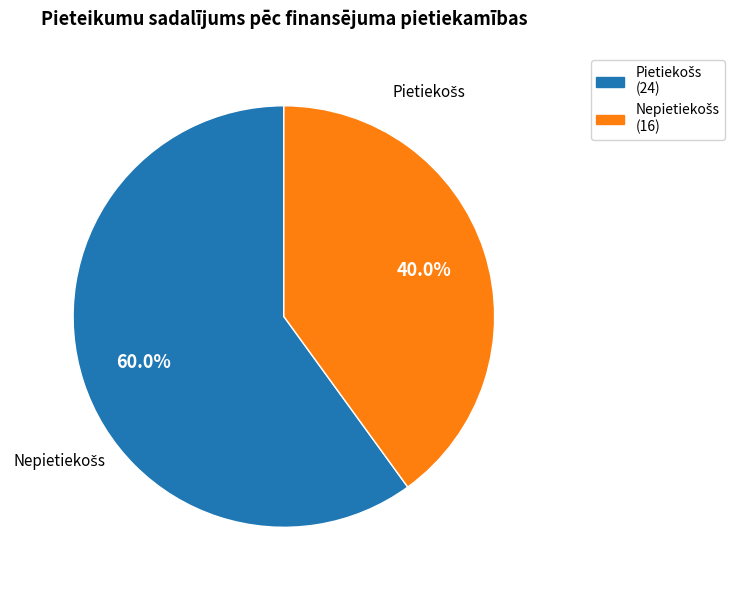

Does Pietiekošs represent more than half of the total?

Yes